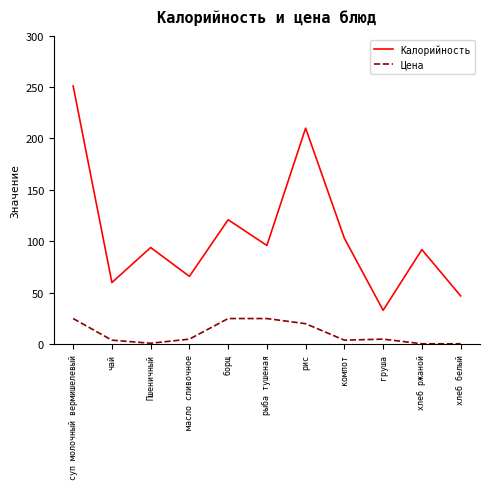

At which category is the sum across all series the highest?

суп молочный вермишелевый